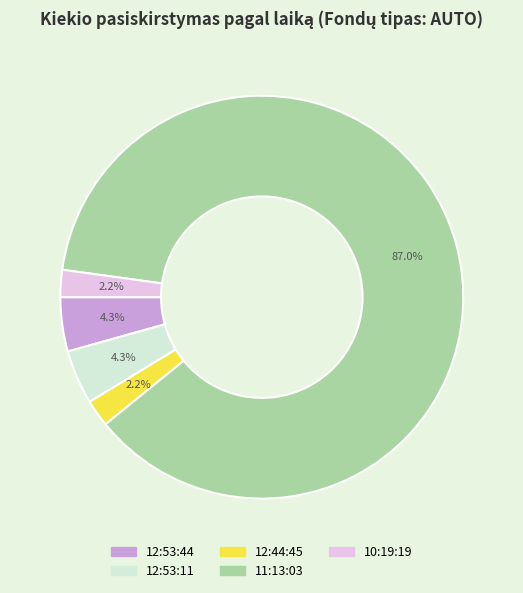

Approximately how many times larger is the value at 12:53:11 compared to 10:19:19?

2.0